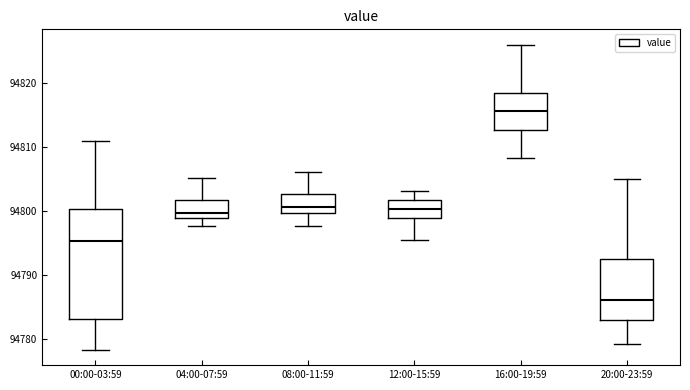

Reading left to right, read every box against the y-axis: the position of its median line, the range the box covers, and the ends of its whiskers. The values are not printed on the chart, so give them approximately, as read against the axis.

00:00-03:59: median 94795, box 94783 to 94800, whiskers 94778 to 94811
04:00-07:59: median 94800, box 94799 to 94802, whiskers 94798 to 94805
08:00-11:59: median 94801, box 94800 to 94803, whiskers 94798 to 94806
12:00-15:59: median 94800, box 94799 to 94802, whiskers 94795 to 94803
16:00-19:59: median 94816, box 94813 to 94818, whiskers 94808 to 94826
20:00-23:59: median 94786, box 94783 to 94793, whiskers 94779 to 94805